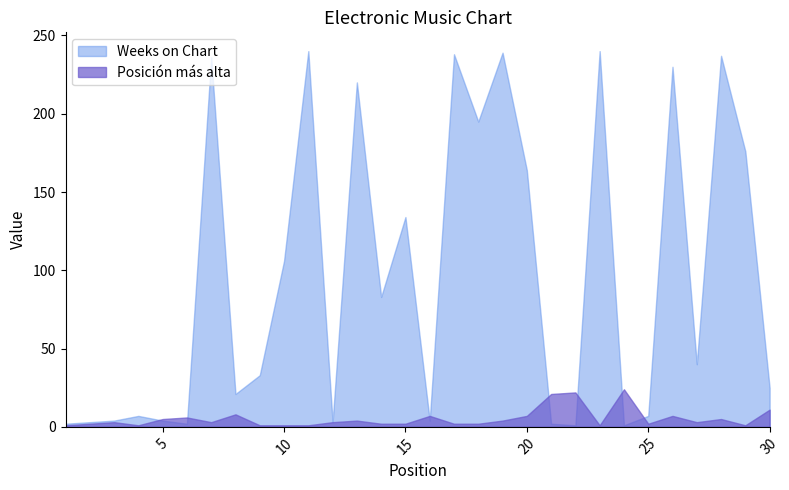

What is the average value of the Weeks on Chart series?

97